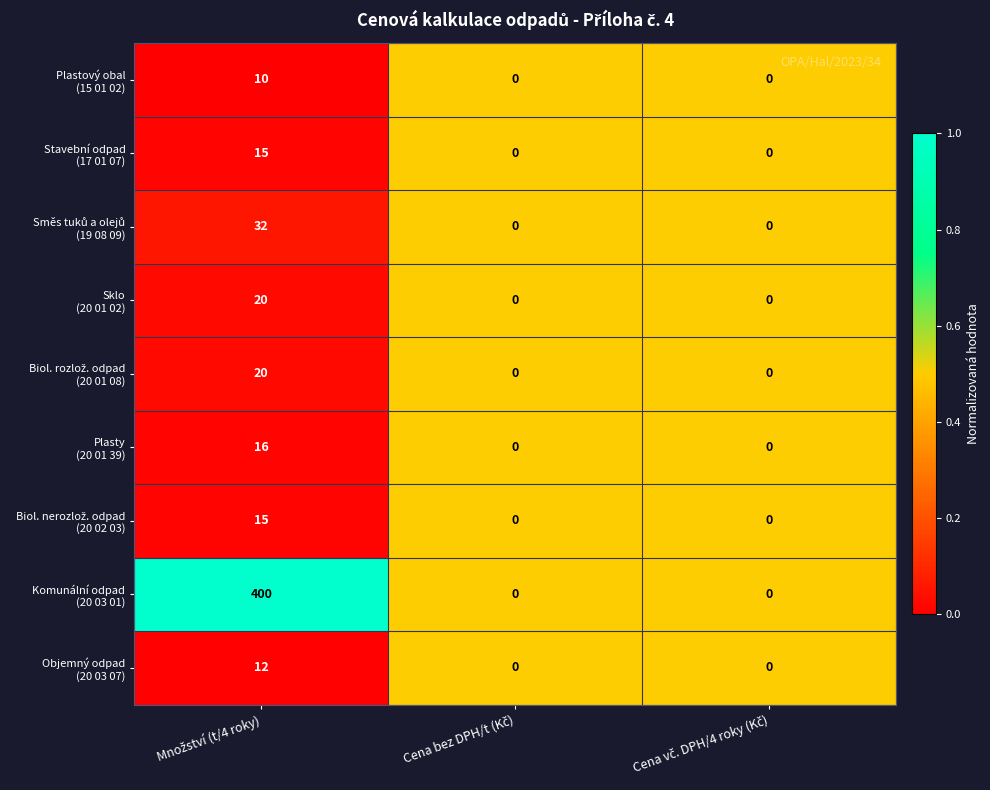

Count the number of categories in the chart.

3